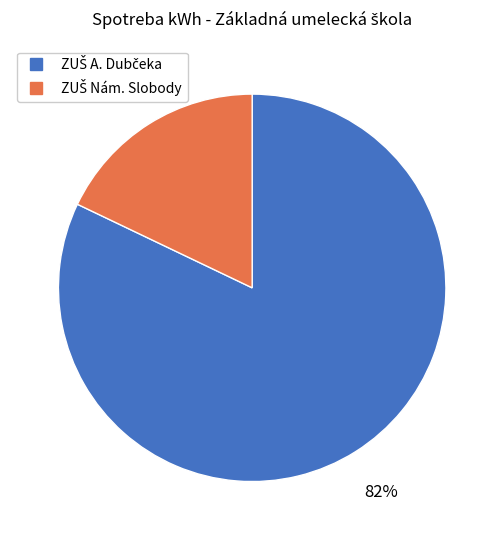

To the nearest percent, what is the average slice percentage?

50%